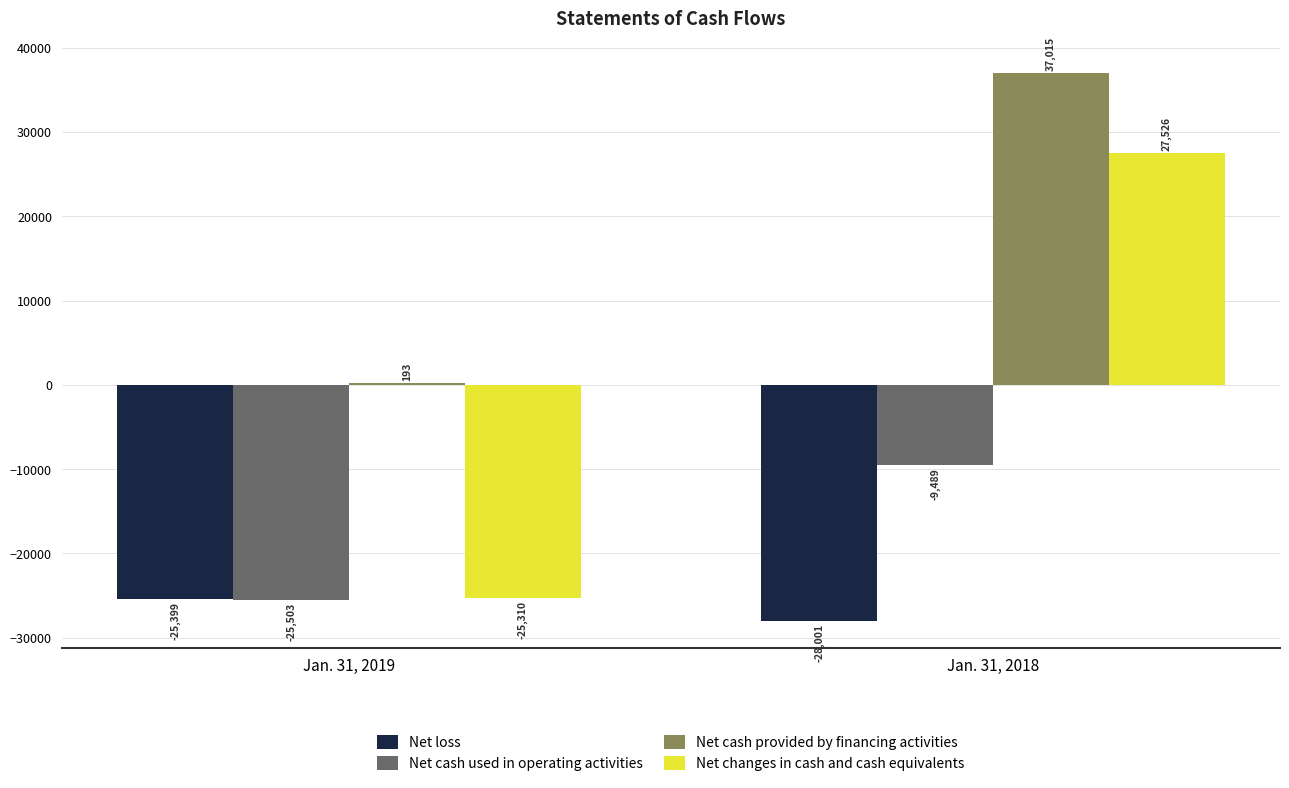

How many values in Net changes in cash and cash equivalents are above zero?

1